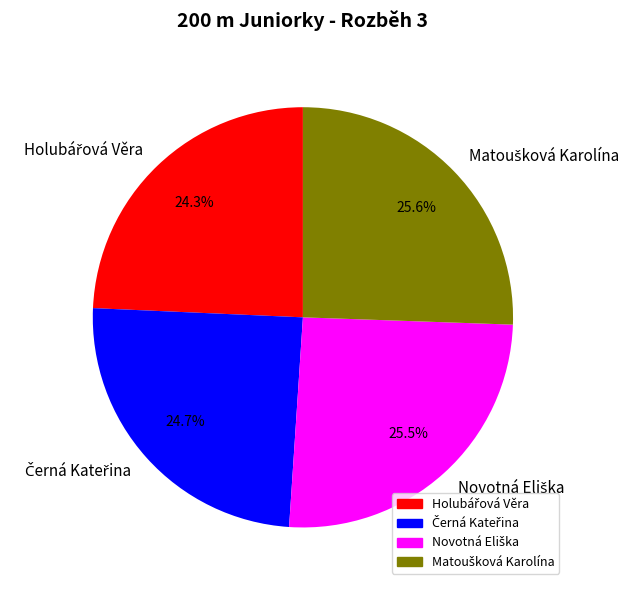

Is there a majority slice in this chart?

No